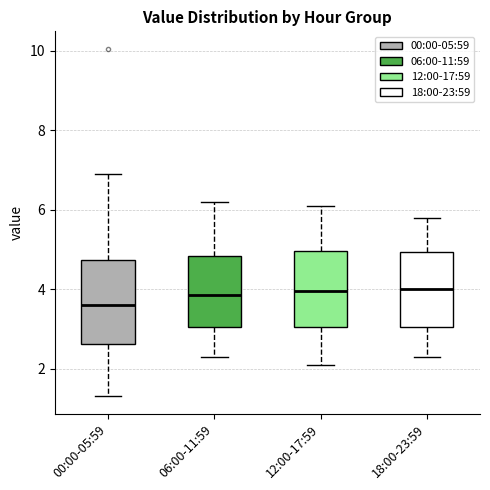

Where is the upper edge of the box for 12:00-17:59 on the y-axis? The values are not printed on the chart, so give them approximately, as read against the axis.

5.0